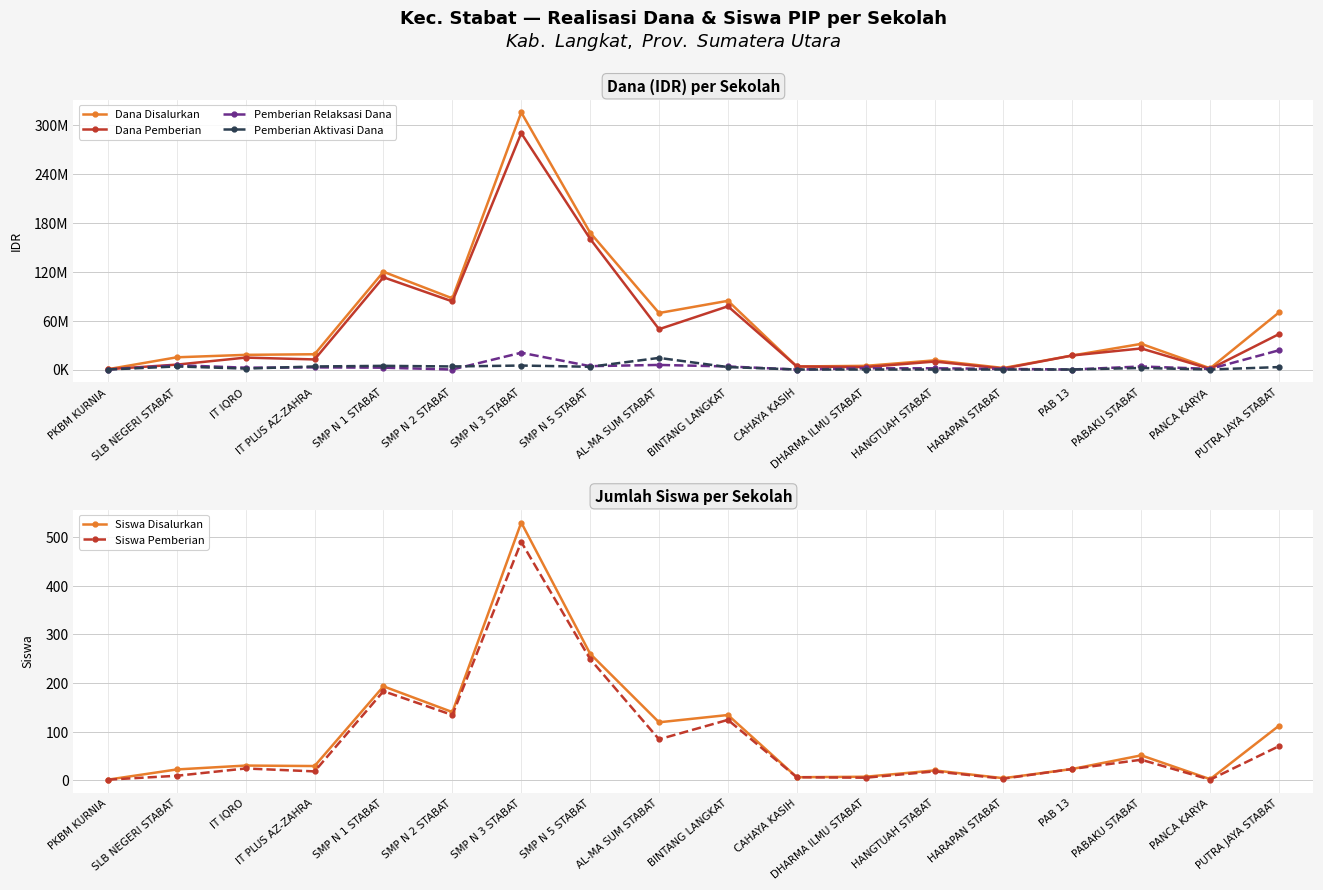

At which category does Pemberian Aktivasi Dana reach its first local peak?

SLB NEGERI STABAT